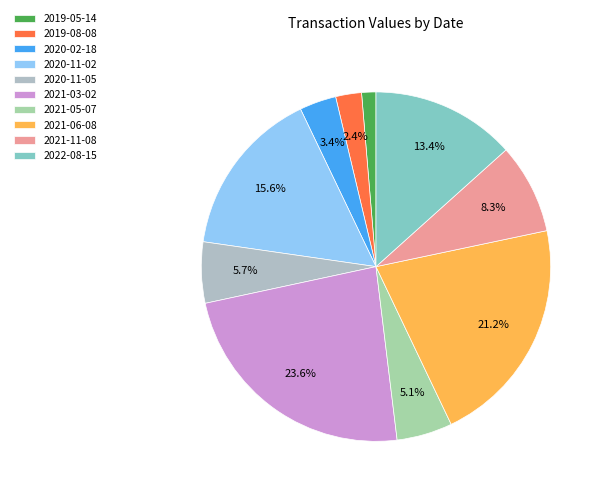

How many slices are in this pie chart?

10